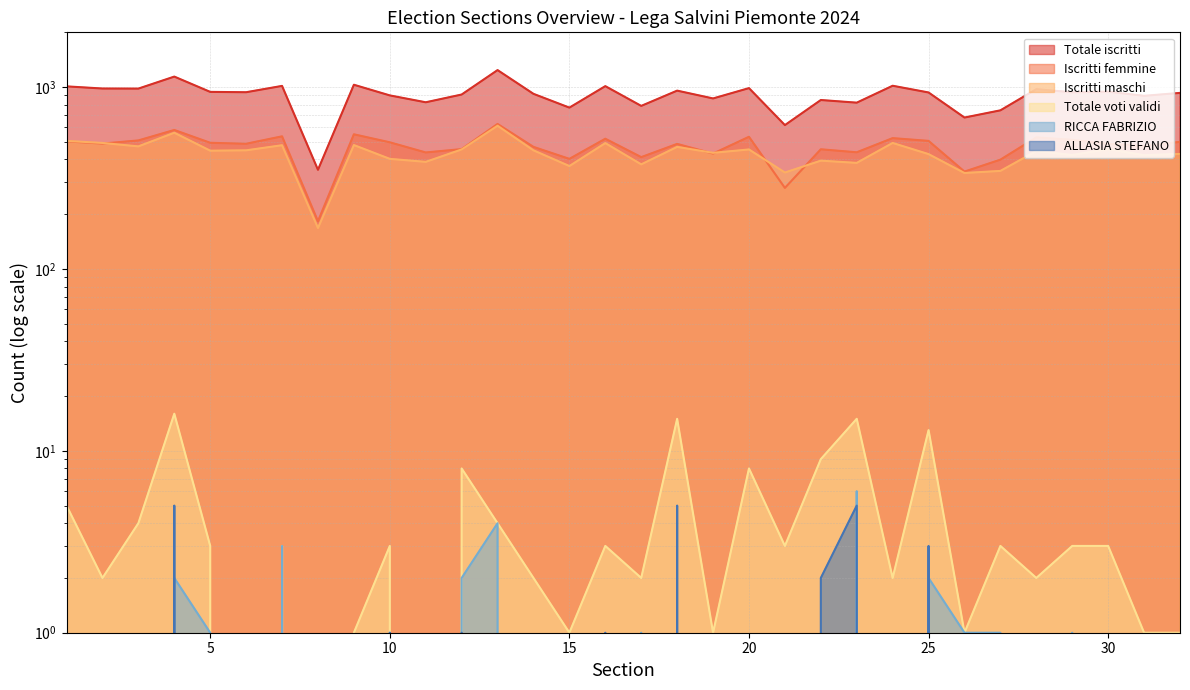

At how many categories does at least one series exceed 528?

31